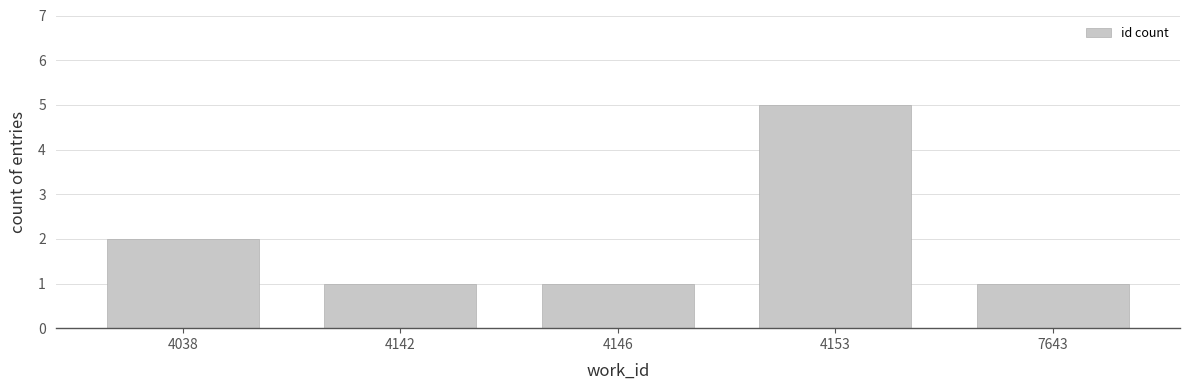

Are the bars grouped side by side (vs. stacked)?

No